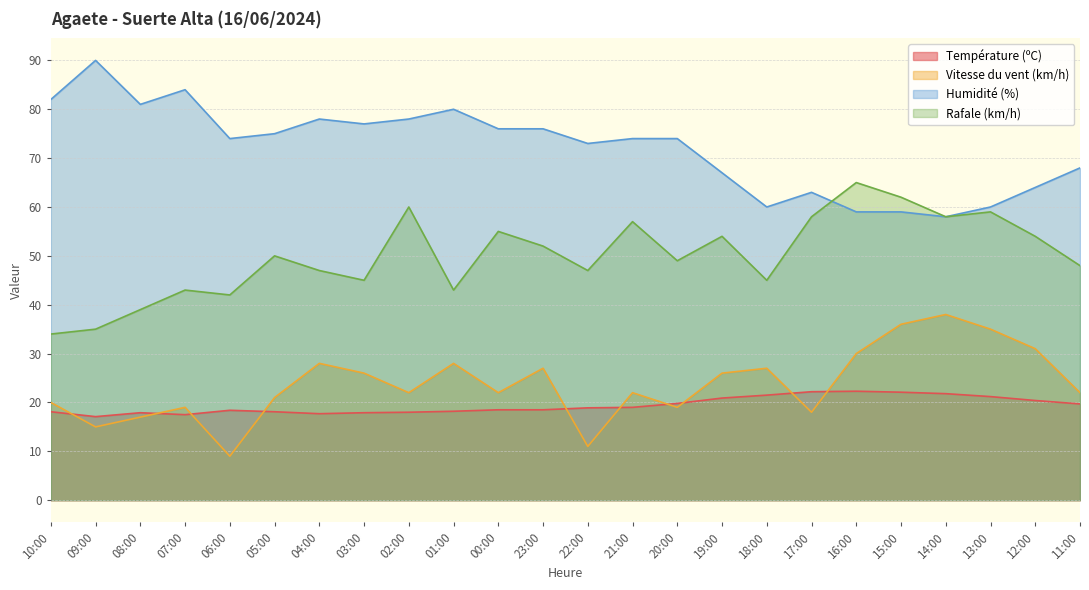

Does the chart have visible grid lines?

Yes